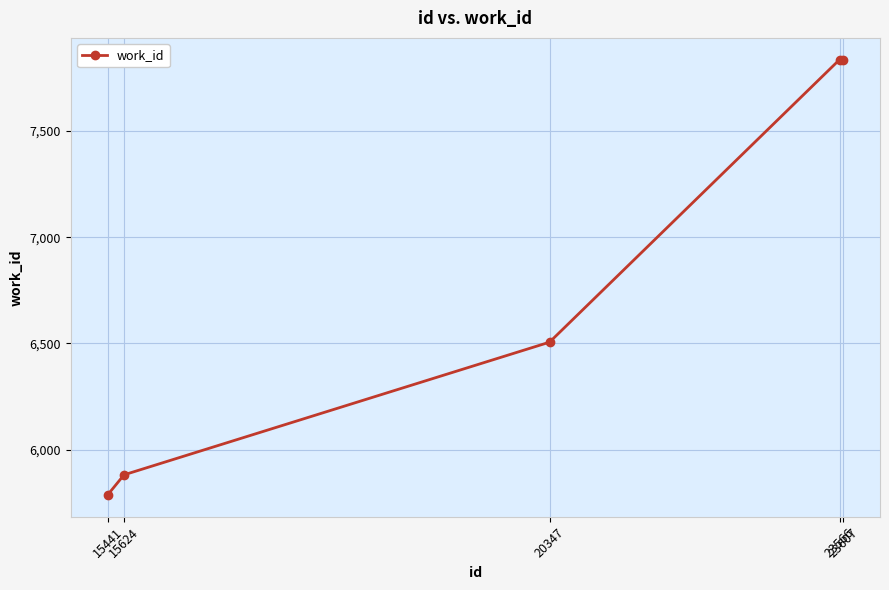

What is the difference between the maximum and minimum values?

2048